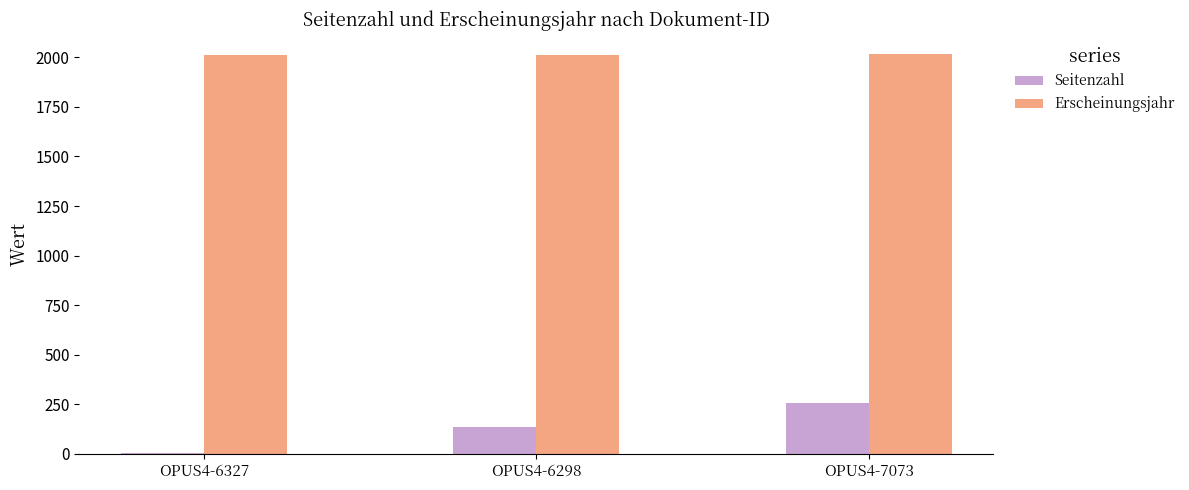

What is the sum of all Seitenzahl values?

397